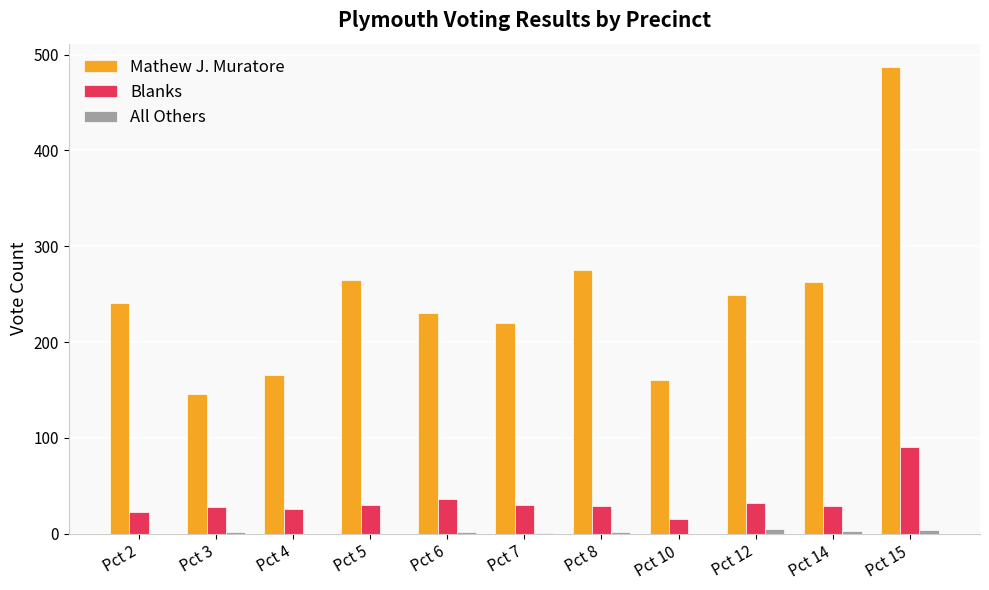

The Blanks series shows 9 at Pct 14. True or false?

False